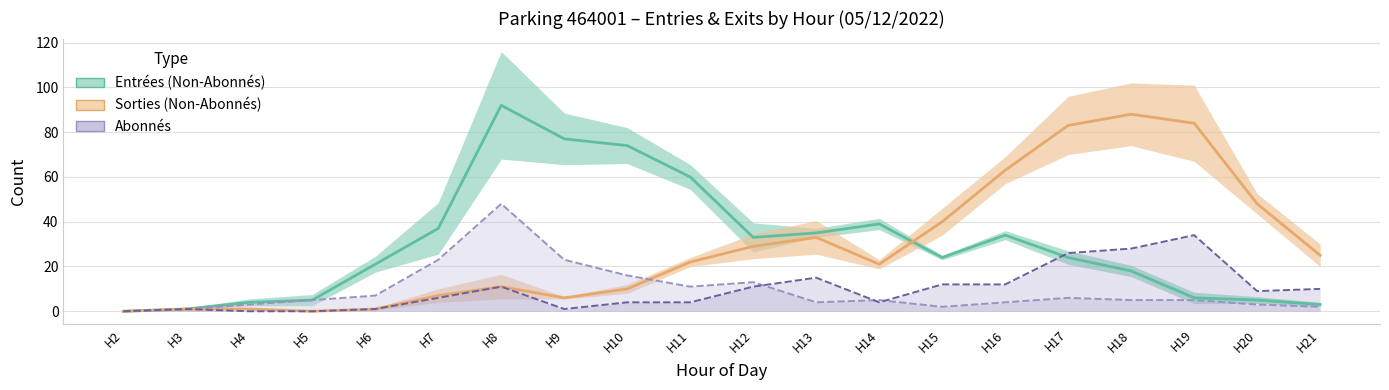

Between H11 and H6, which is larger?

H11